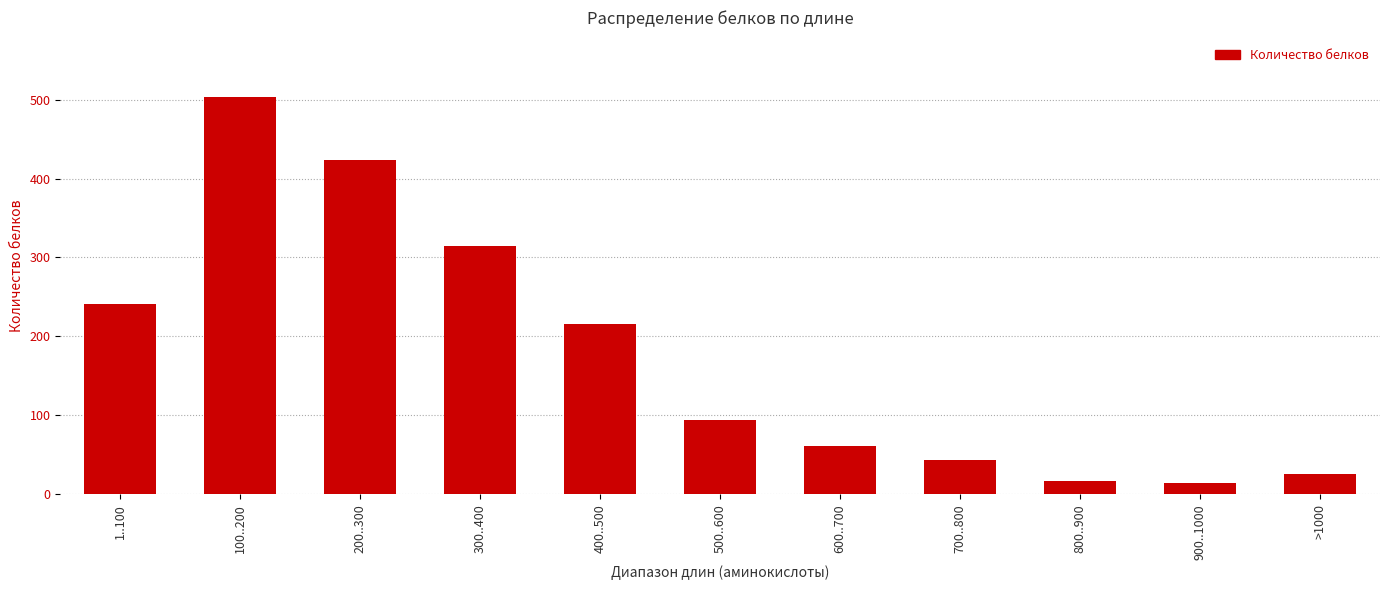

At which category does the chart reach its peak across all series?

100..200